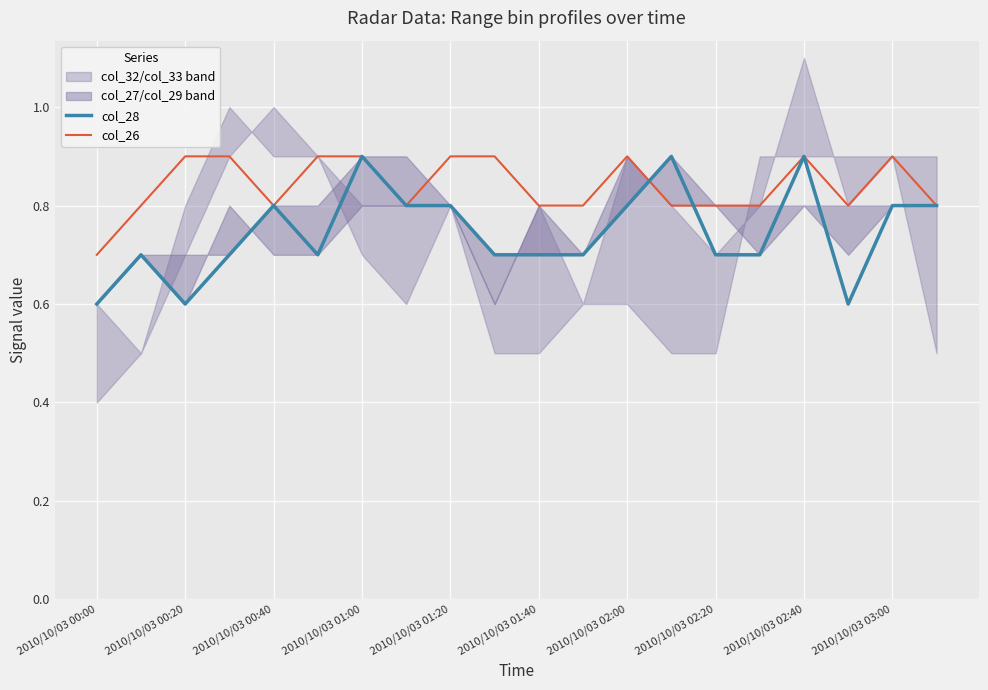

What is the minimum value for col_26?

0.7